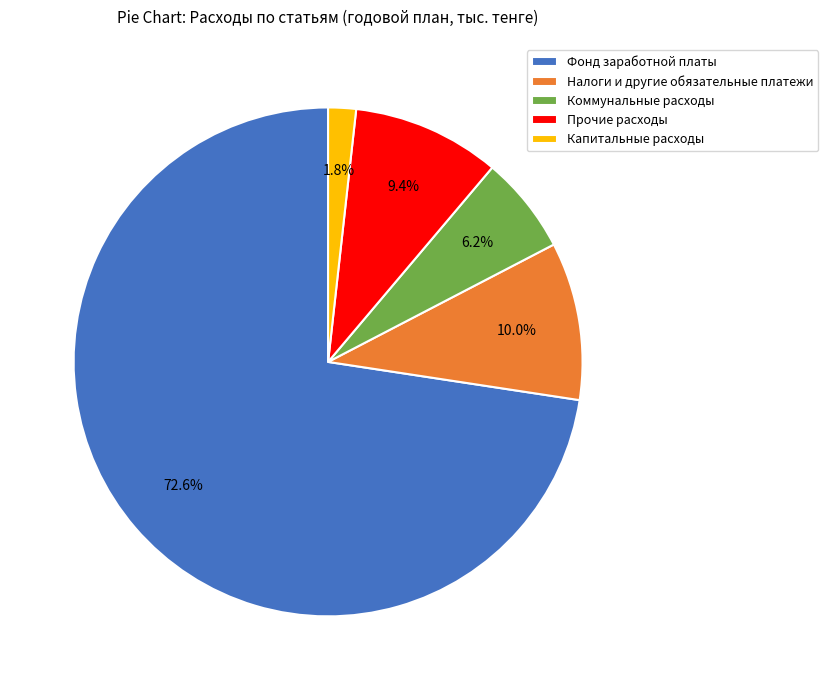

How many slices are in this pie chart?

5